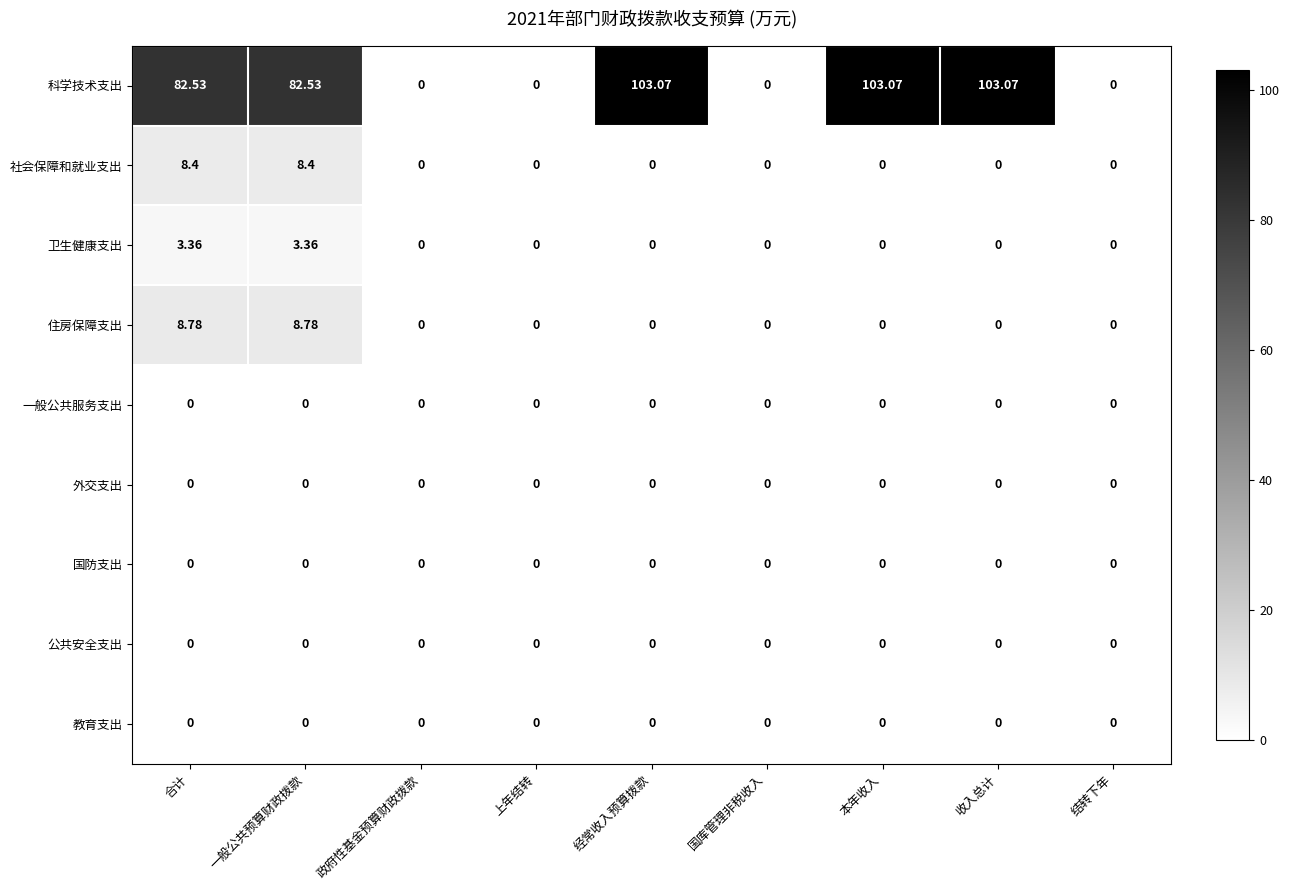

Between 上年结转 and 经常收入预算拨款, which series saw the biggest shift?

科学技术支出